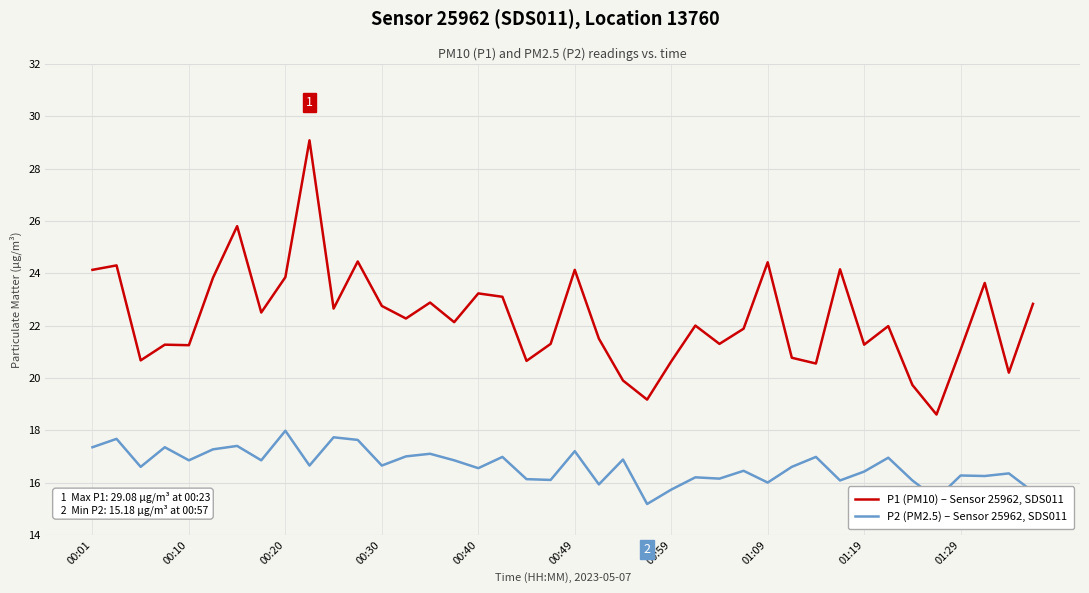

How many series are shown in this chart?

2